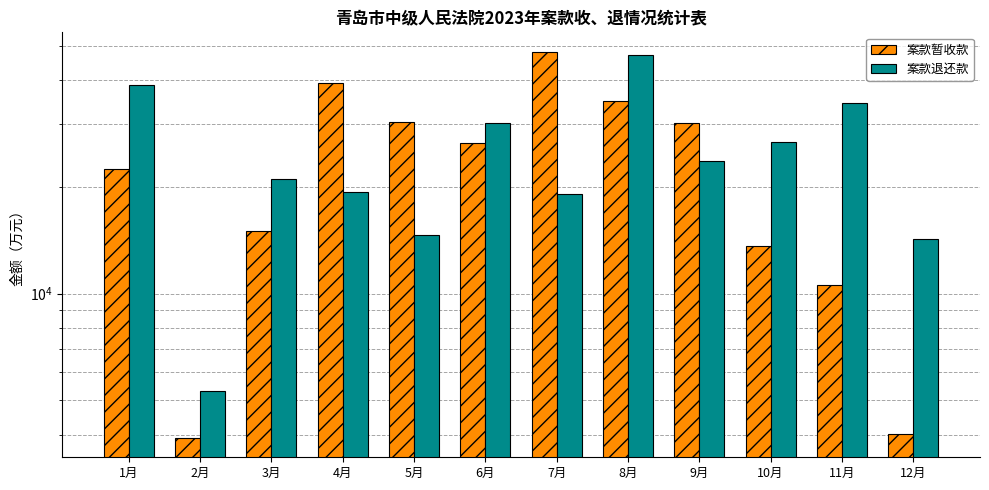

What are all the series names shown in the legend?

案款暂收款, 案款退还款